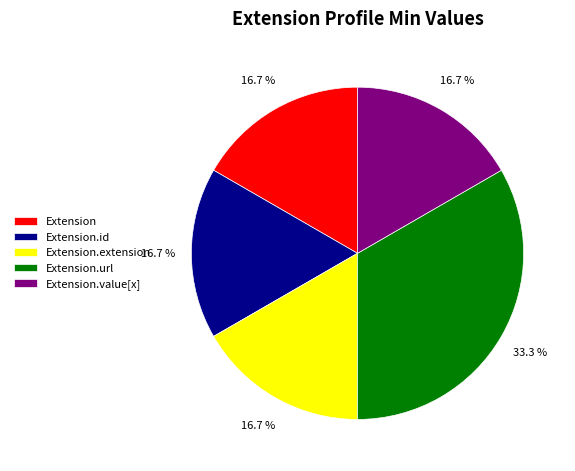

To the nearest percent, what is the difference between the largest and smallest slice percentages?

17%